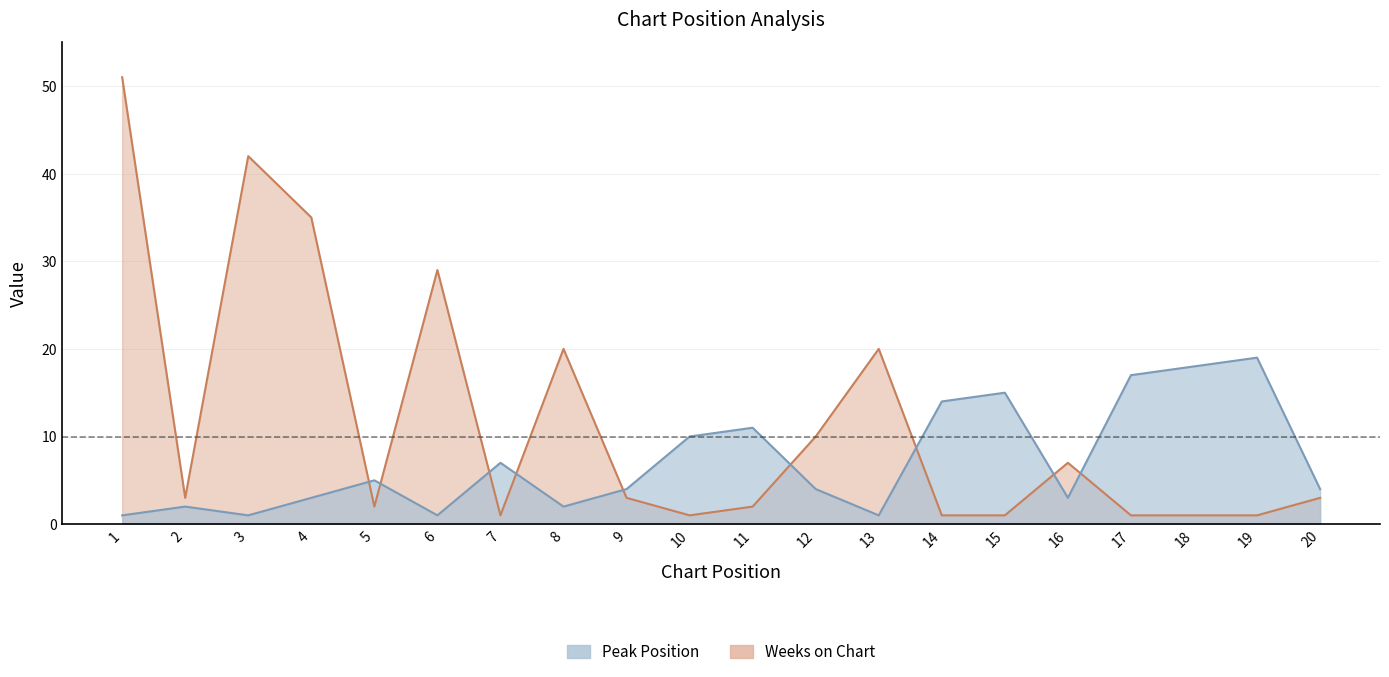

Between 16 and 20, which series saw the biggest shift?

Weeks on Chart